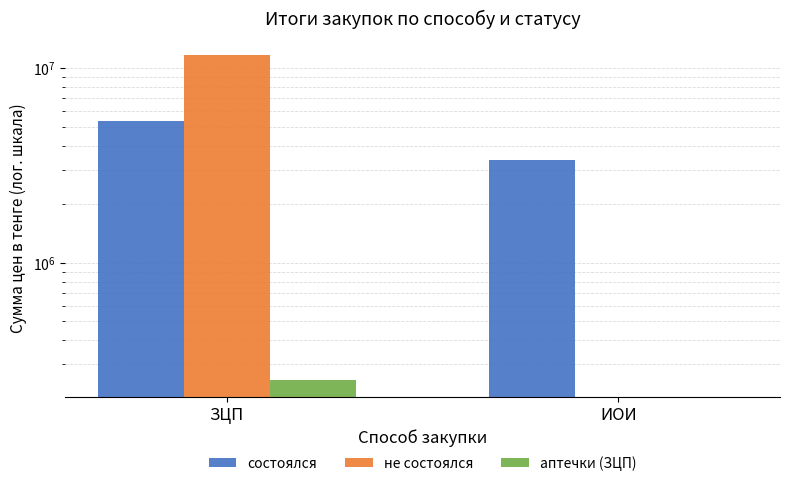

Reading left to right, transcribe all the data shown in this chart.

состоялся: 5347389.0	3363600.0
не состоялся: 11710389.0	0.0
аптечки (ЗЦП): 248517.0	0.0